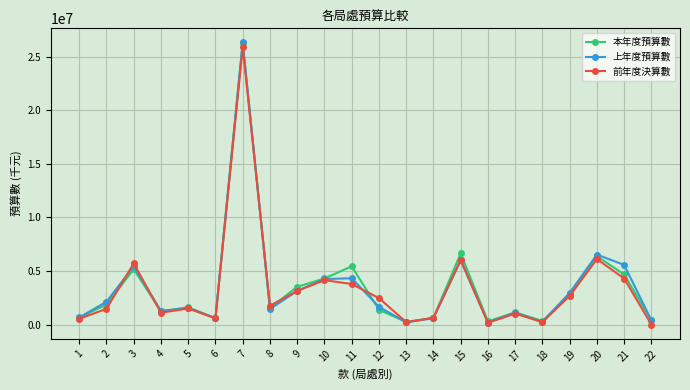

At which category is the sum across all series the highest?

7